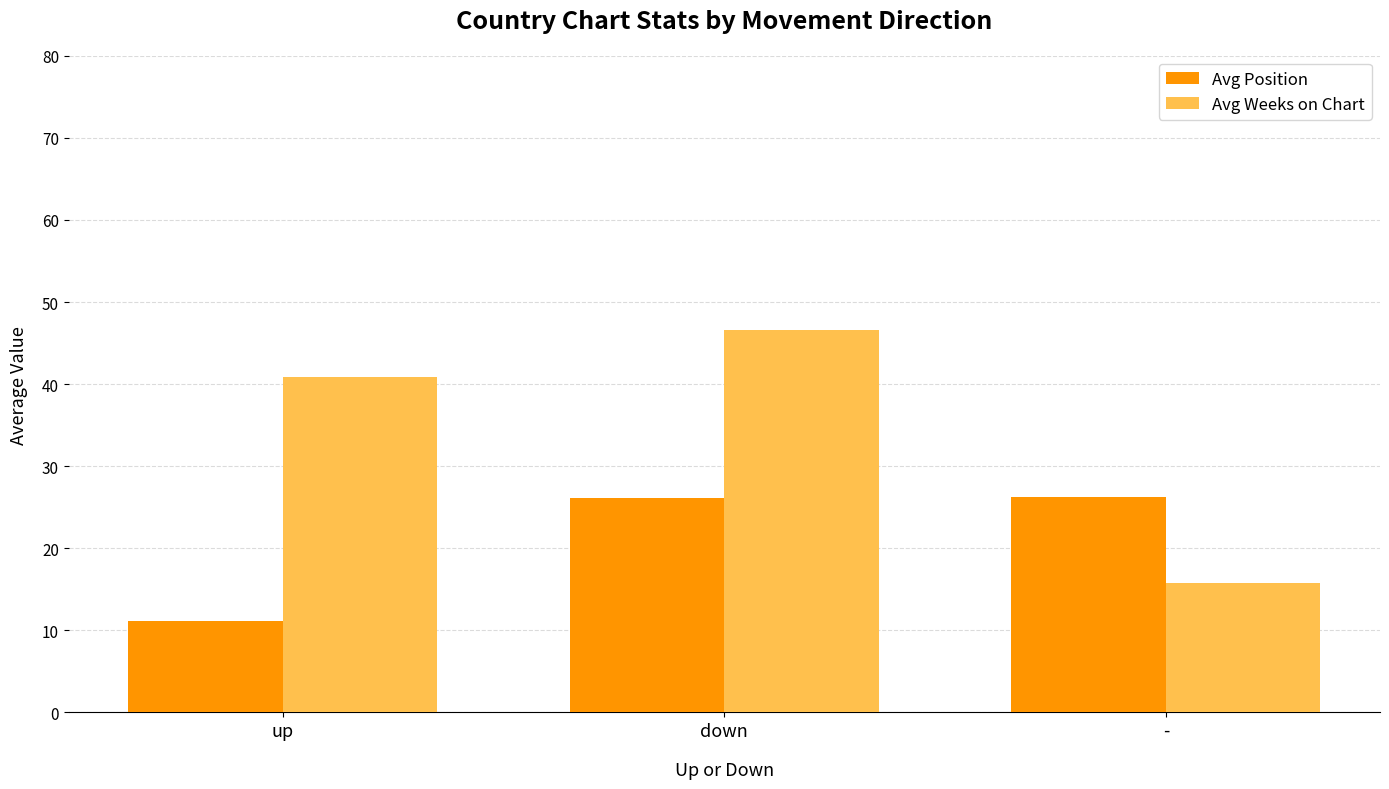

What are all the series names shown in the legend?

Avg Position, Avg Weeks on Chart